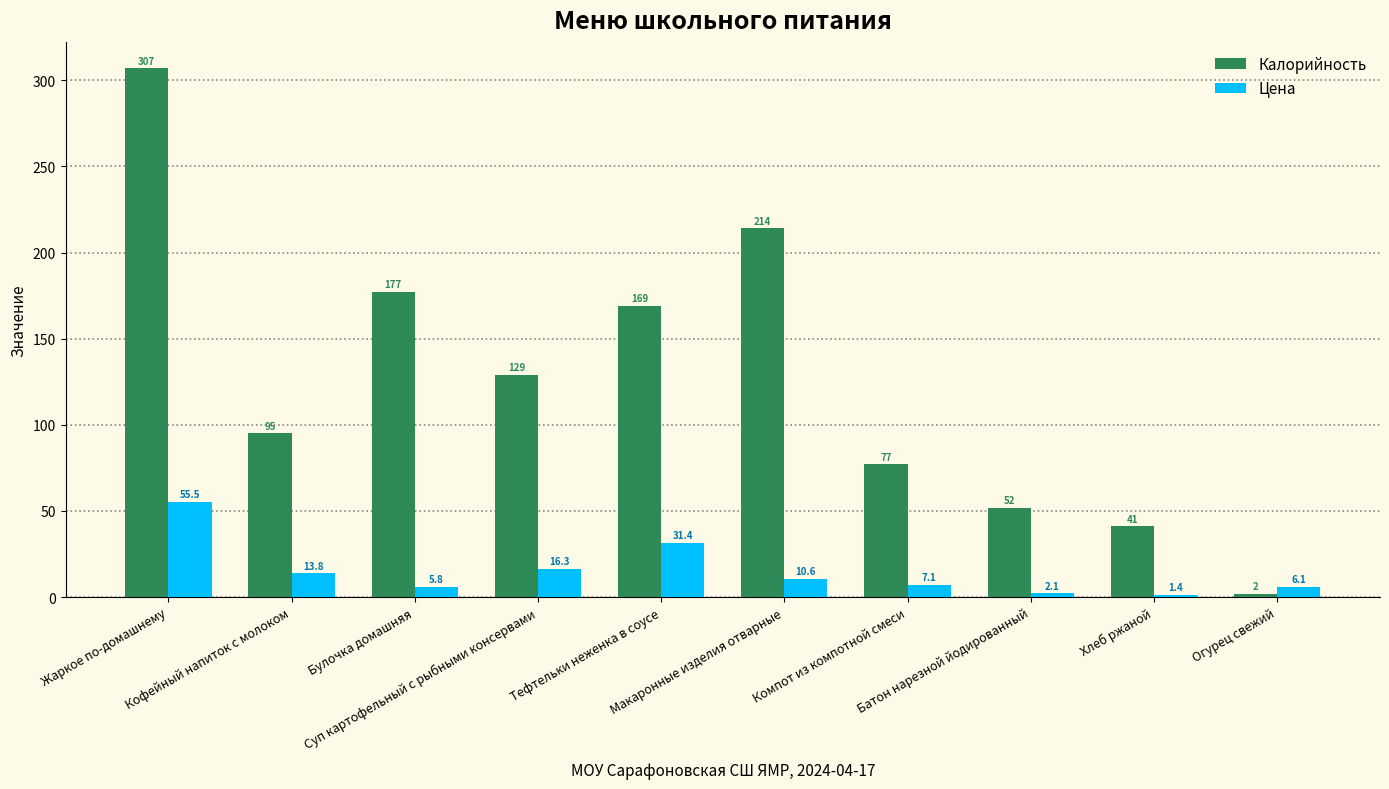

Where does the Калорийность series first go above 129?

Жаркое по-домашнему